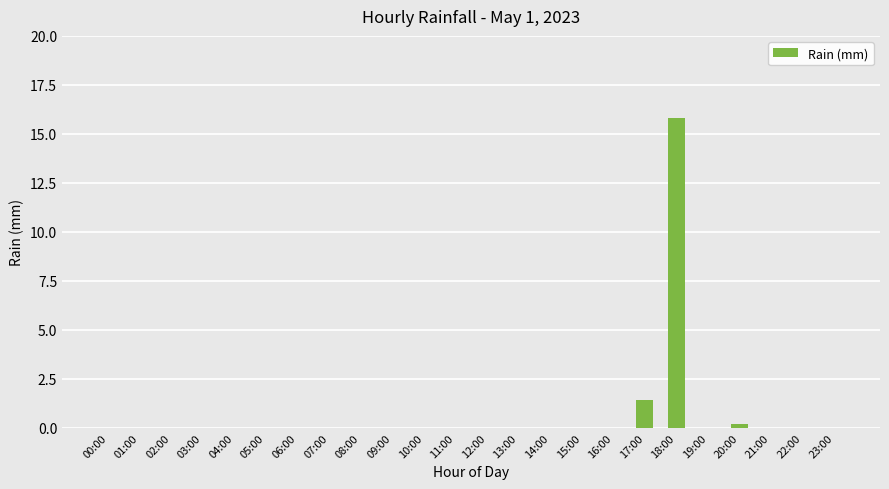

At which label is the value closest to 7?

17:00